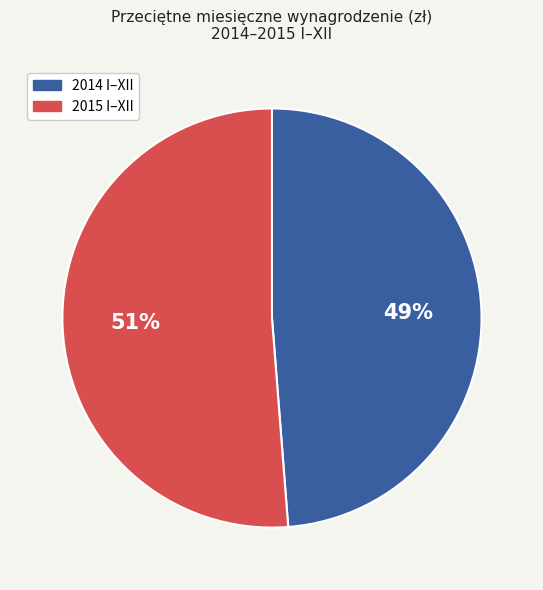

Is there any slice that represents more than half of the pie?

Yes